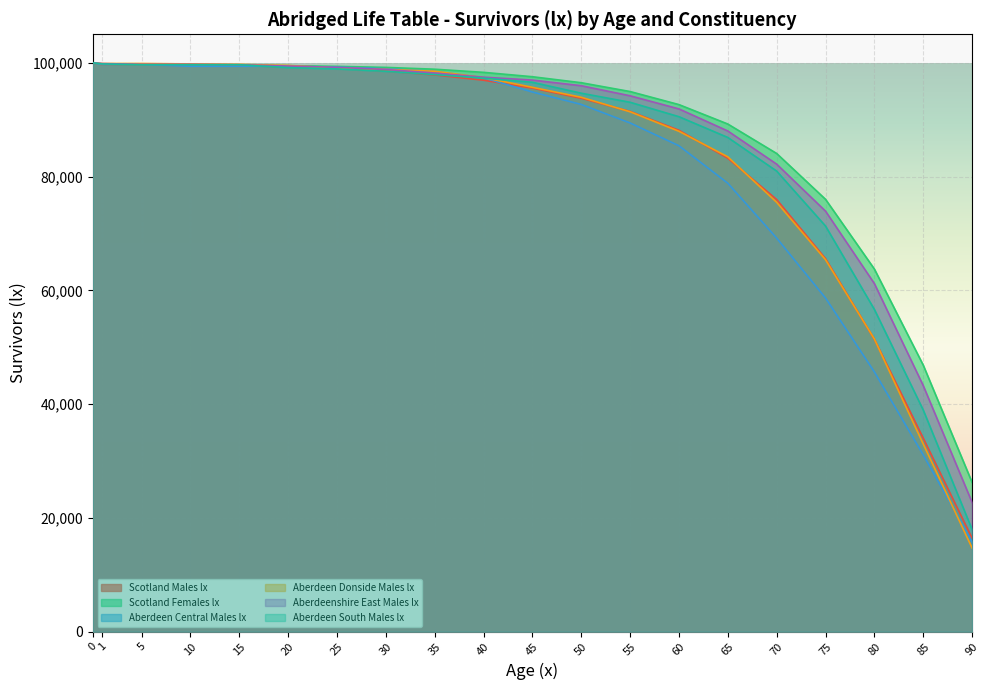

Between 25 and 55, which series saw the biggest shift?

Aberdeen Central Males lx